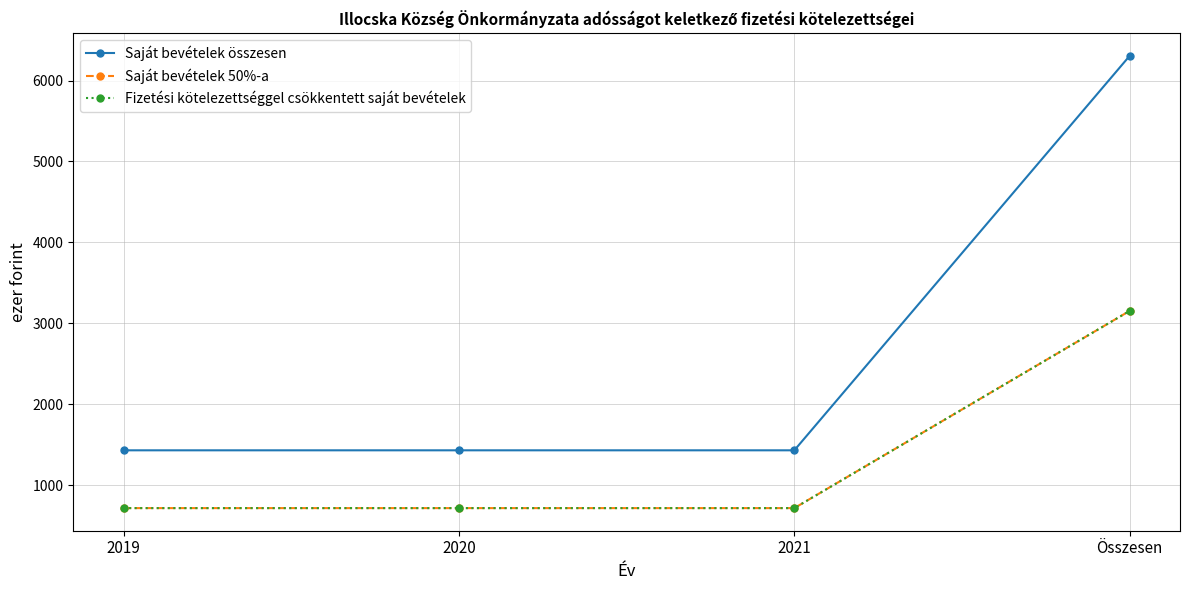

Reading left to right, list all the values displayed in this chart.

Saját bevételek összesen: 1429.0	1429.0	1429.0	6306.0
Saját bevételek 50%-a: 714.5	714.5	714.5	3153.0
Fizetési kötelezettséggel csökkentett saját bevételek: 714.5	714.5	714.5	3153.0